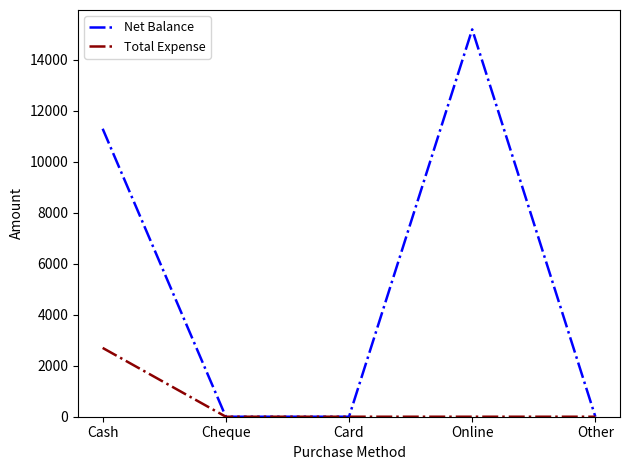

True or false: Net Balance has more than 2 points higher than both neighbors.

False